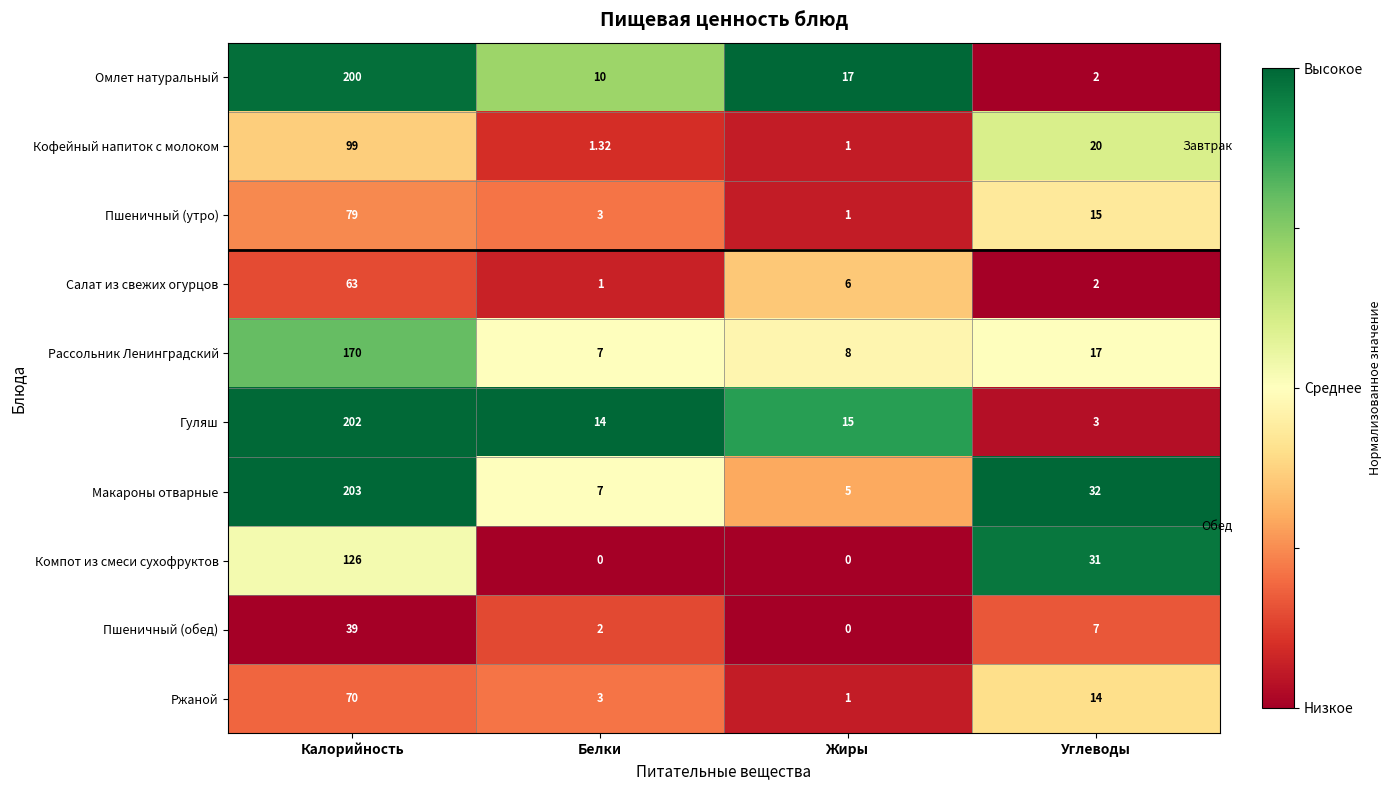

Which series has the largest total across all categories?

Макароны отварные